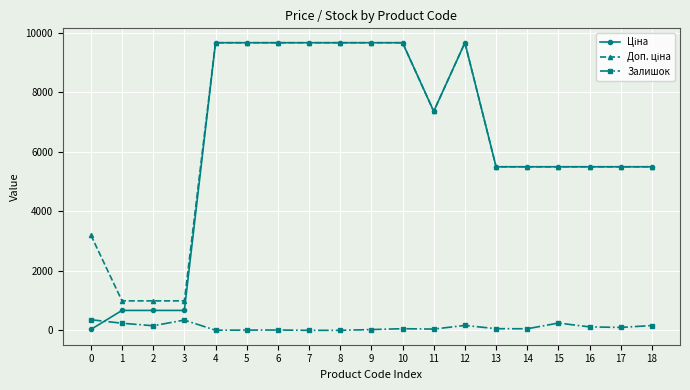

True or false: Залишок has more than 1 points higher than both neighbors.

True